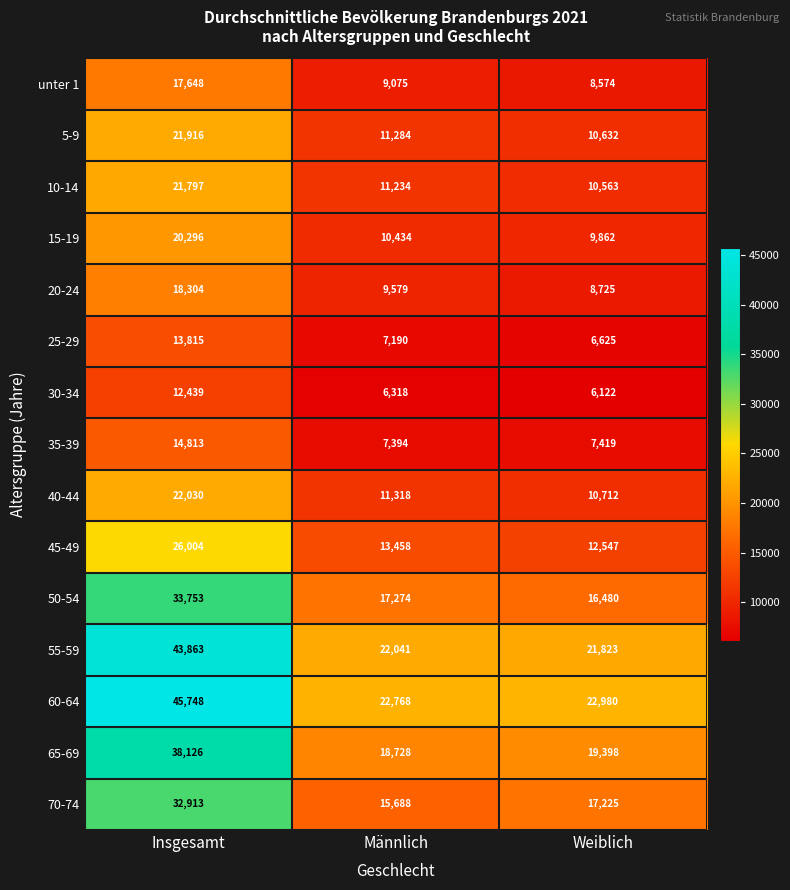

Which series has the largest range (max minus min)?

60-64